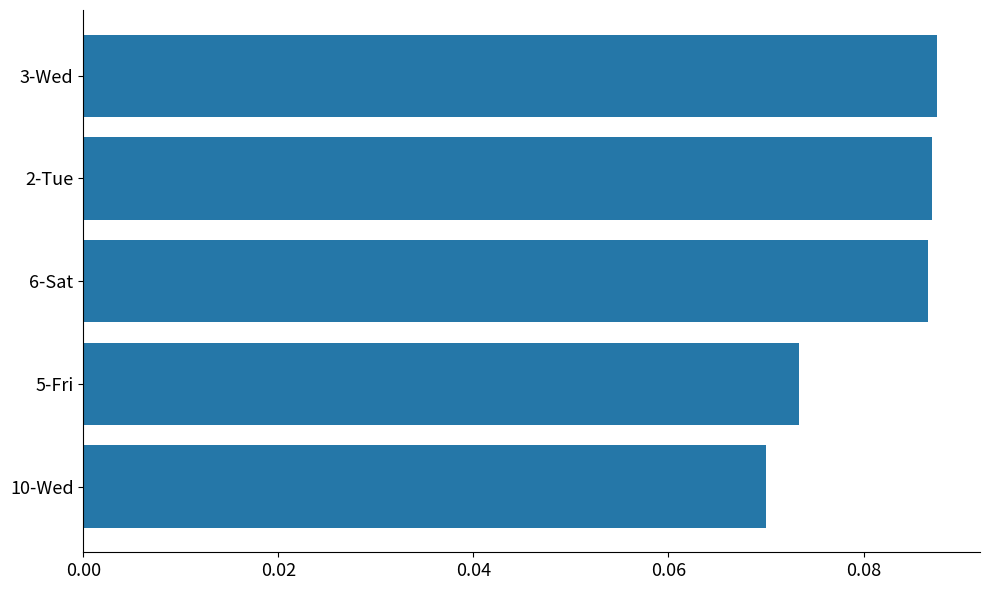

True or false: the data shows 0.0 at 6-Sat.

False